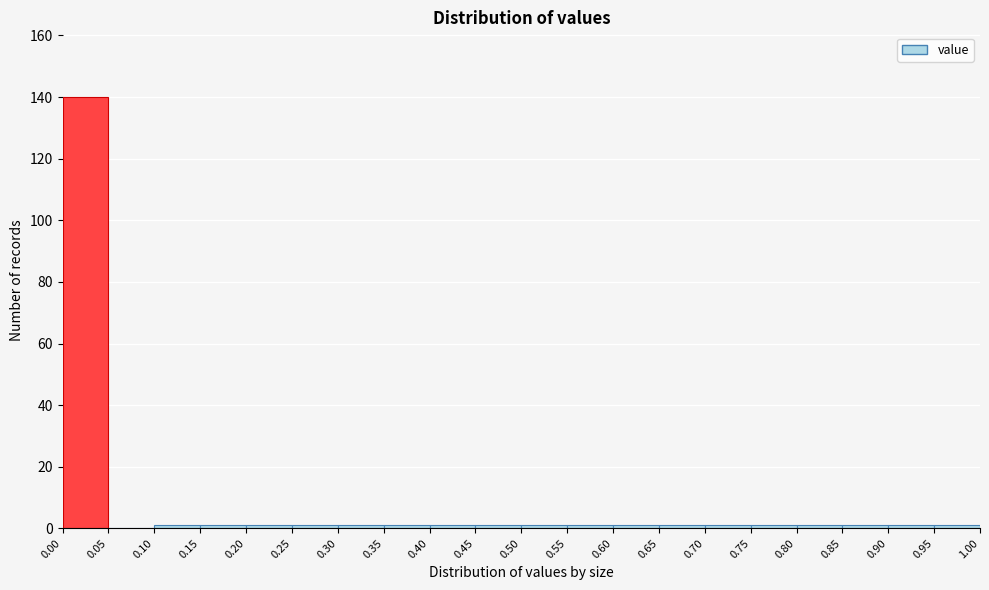

What is the height of the bar covering 0.00 to 0.05 on the x-axis? The values are not printed on the chart, so give them approximately, as read against the axis.

140